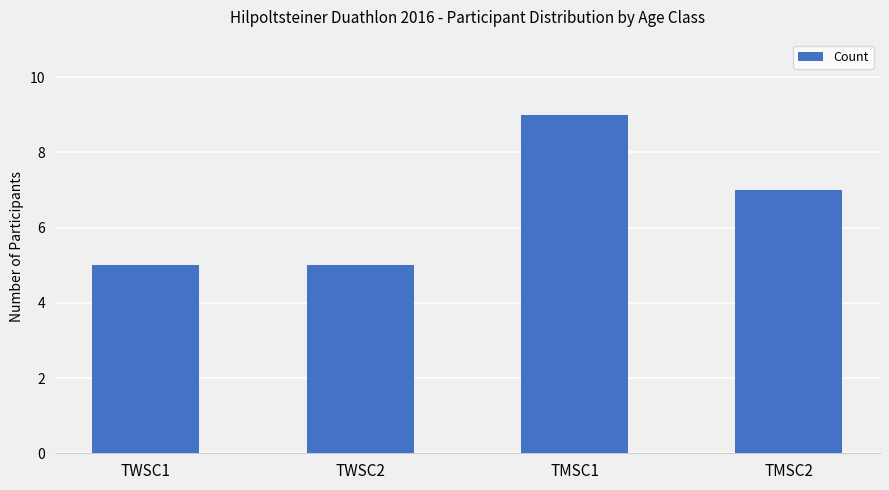

The value at TWSC1 is 5. True or false?

True